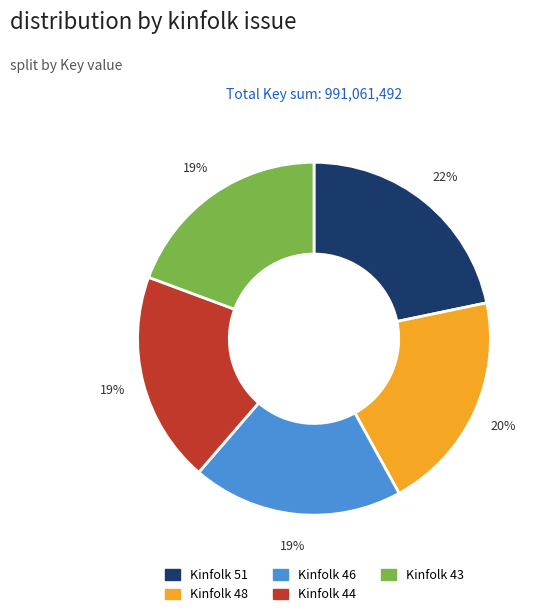

To the nearest percent, what is the average slice percentage?

20%